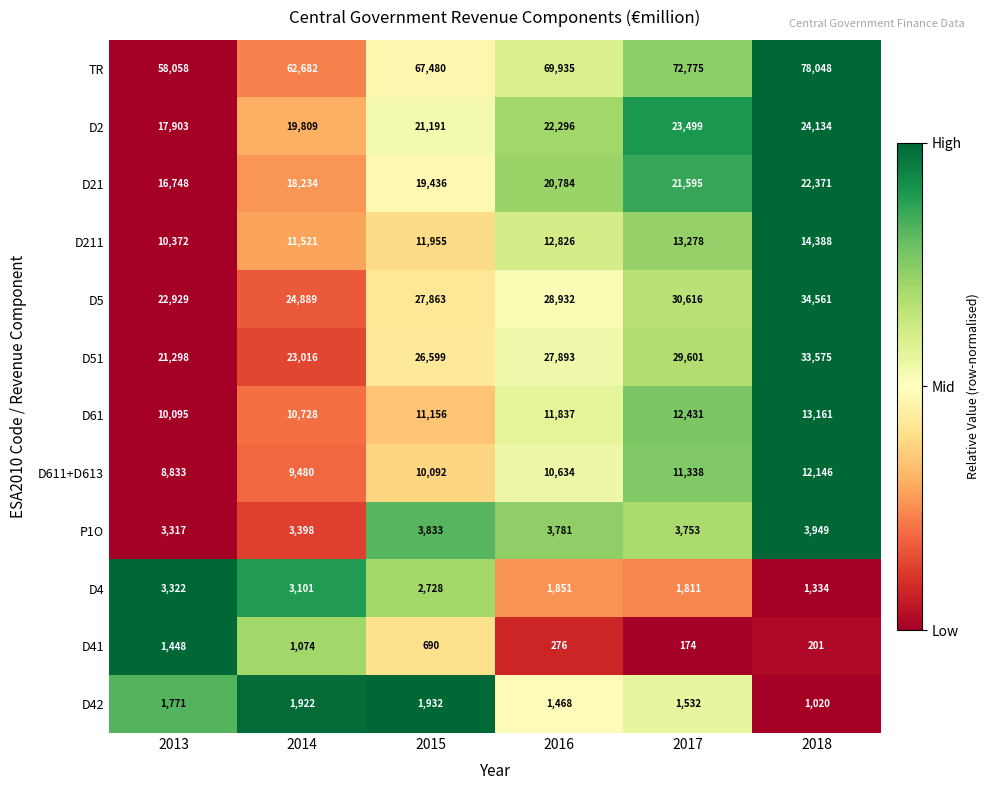

Rank the series at 2017 from lowest to highest value.

D41, D42, D4, P1O, D611+D613, D61, D211, D21, D2, D51, D5, TR